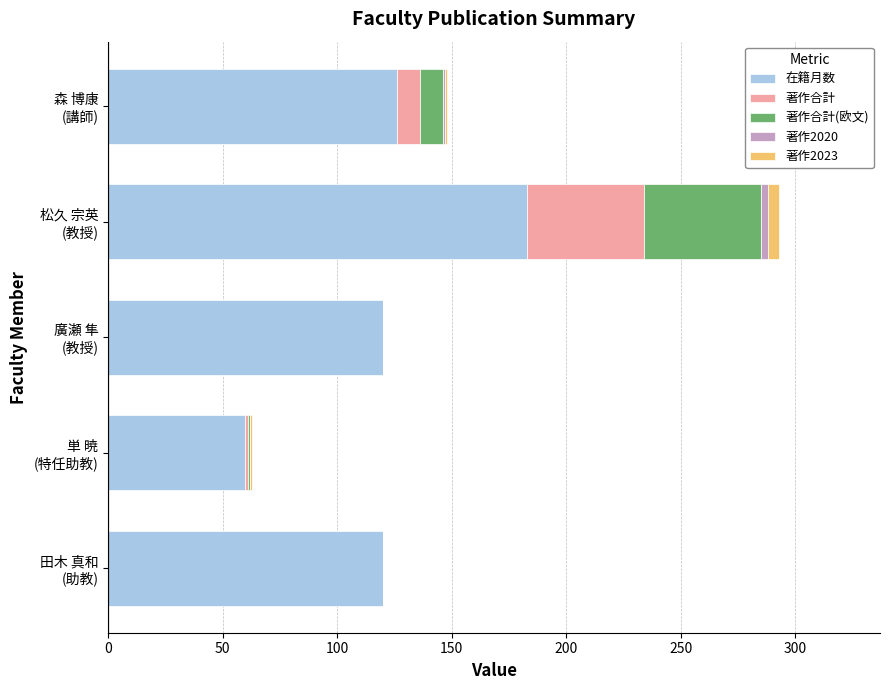

What is the sum of all 在籍月数 values?

609